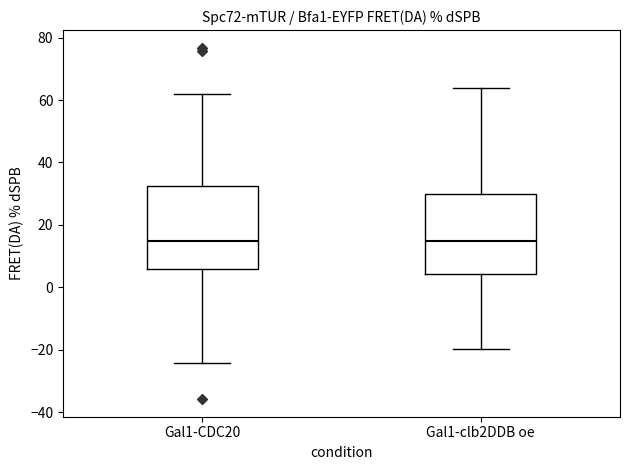

Reading left to right, transcribe this box plot: for each box, give where its median line is, the range the box spans, and where its two whiskers end, as read against the y-axis. The values are not printed on the chart, so give them approximately, as read against the axis.

Gal1-CDC20: median 14, box 6 to 32, whiskers -24 to 62
Gal1-clb2DDB oe: median 14, box 4 to 30, whiskers -20 to 64